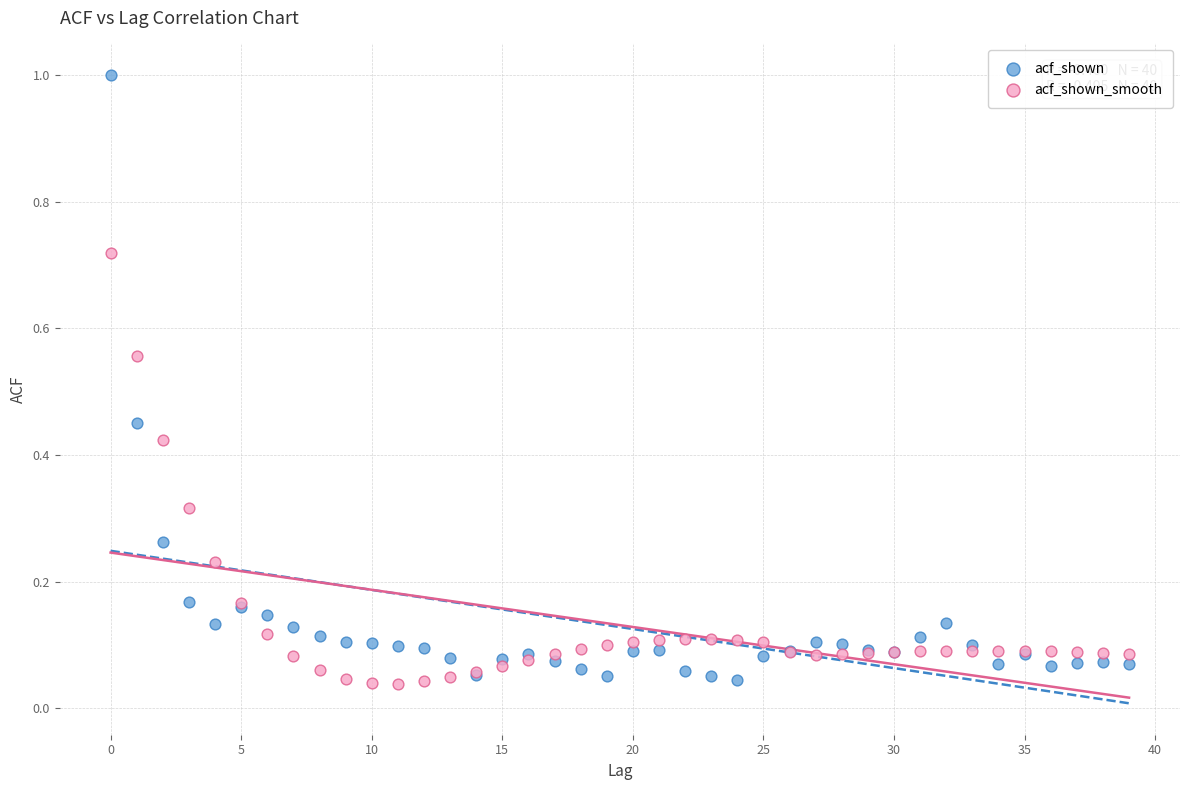

Which series has the largest Y range (max minus min)?

acf_shown